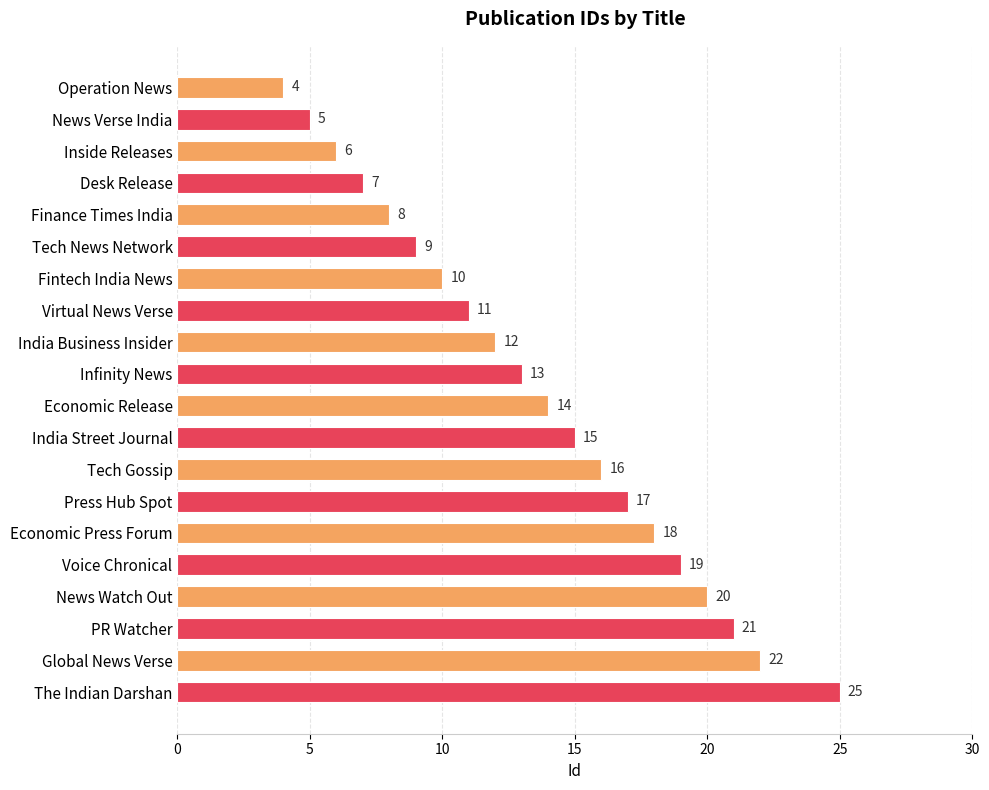

Which has a higher value, Operation News or Press Hub Spot?

Press Hub Spot